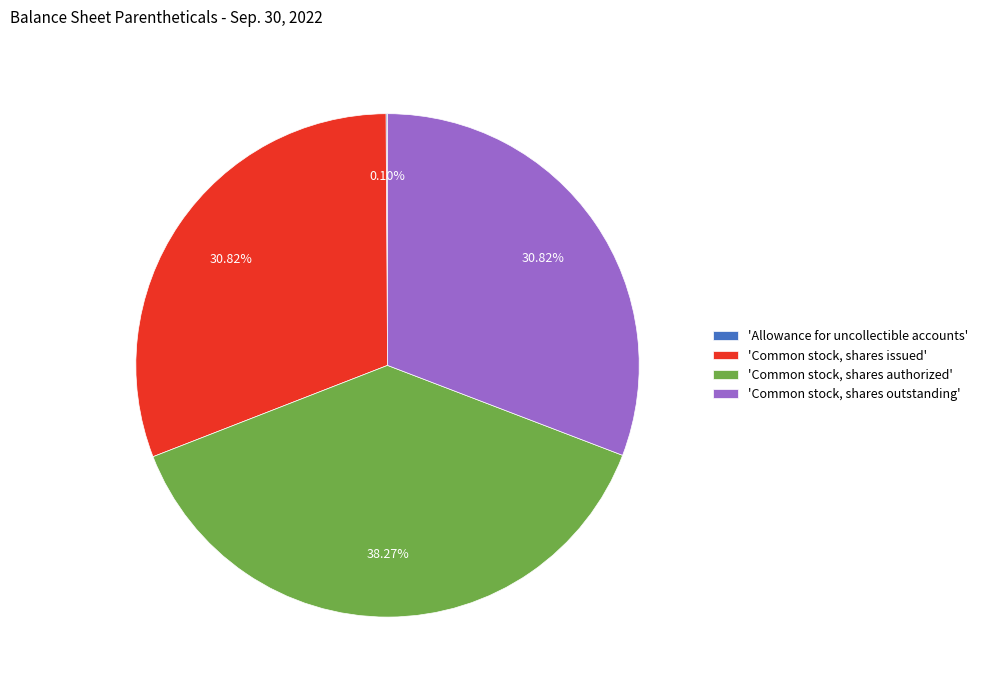

What is the largest slice in the pie chart?

'Common stock, shares authorized'